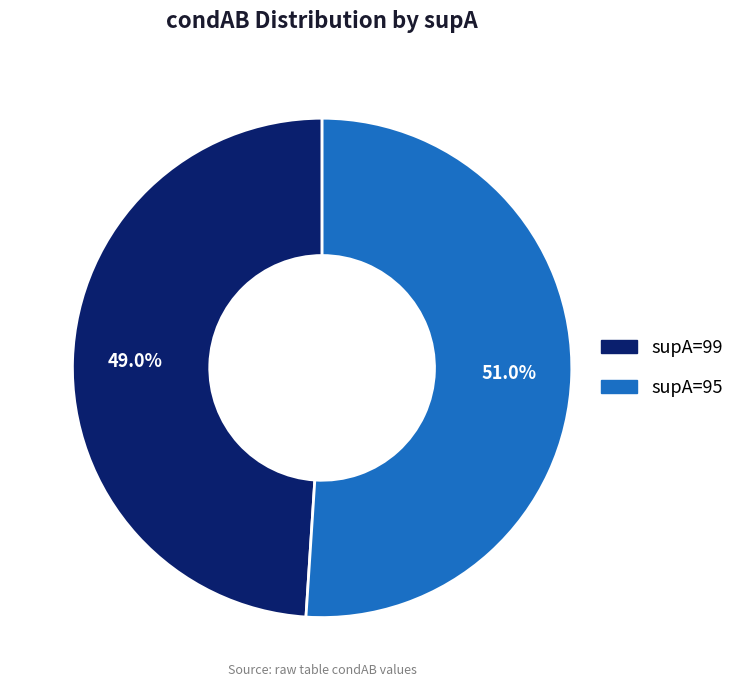

Which category has the smallest portion of the pie?

supA=99